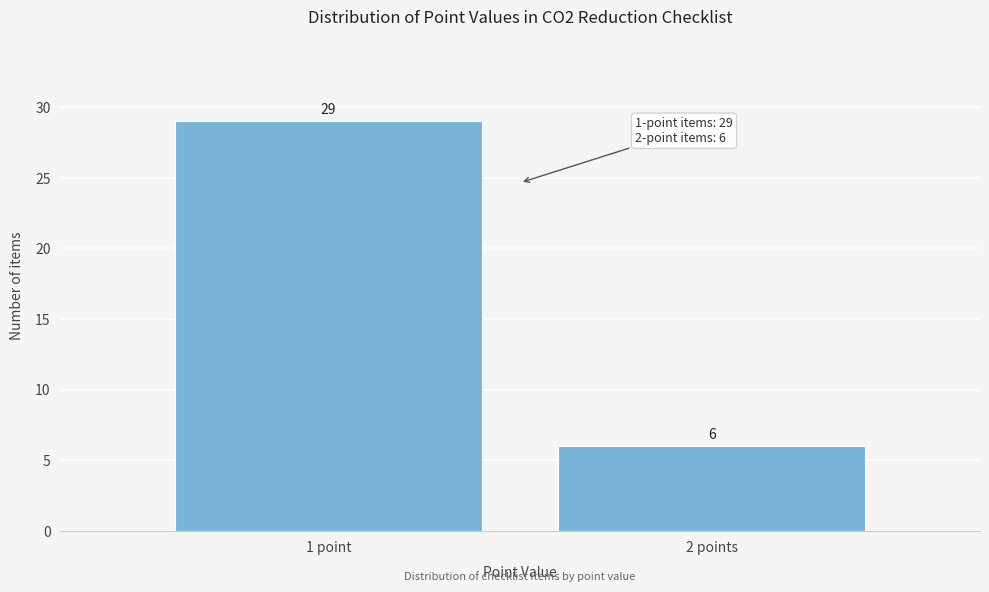

Reading left to right, list all the values displayed in this chart.

1 point=29	2 points=6